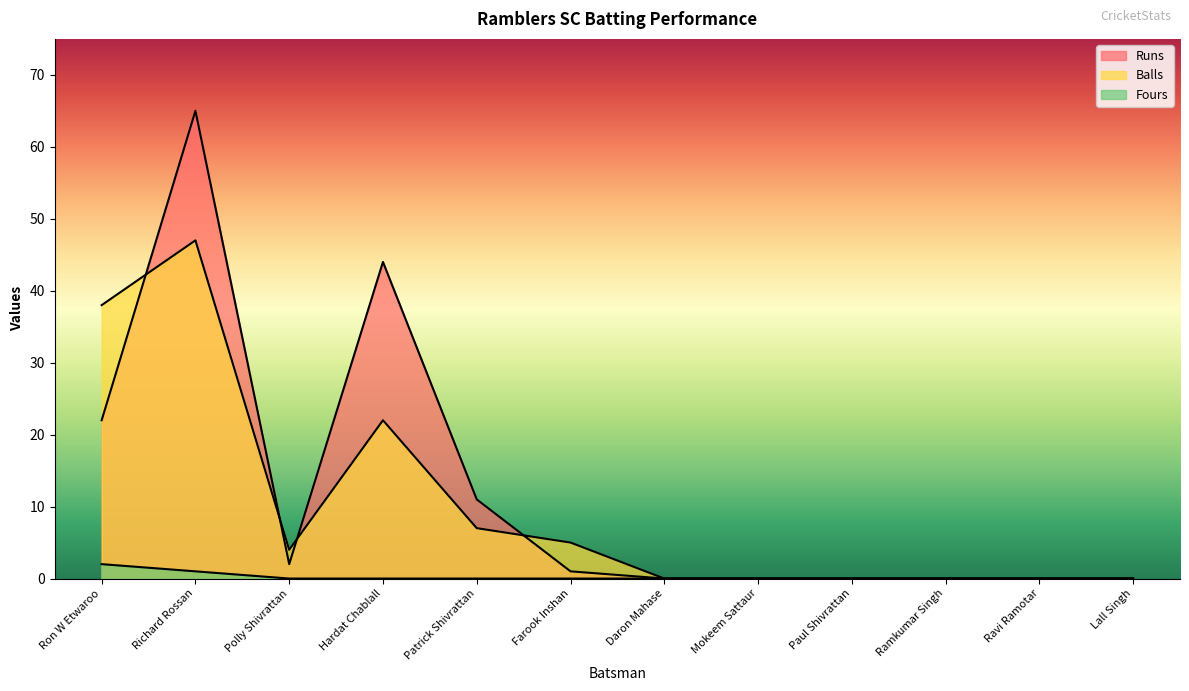

How many Fours values are between 0 and 1?

11